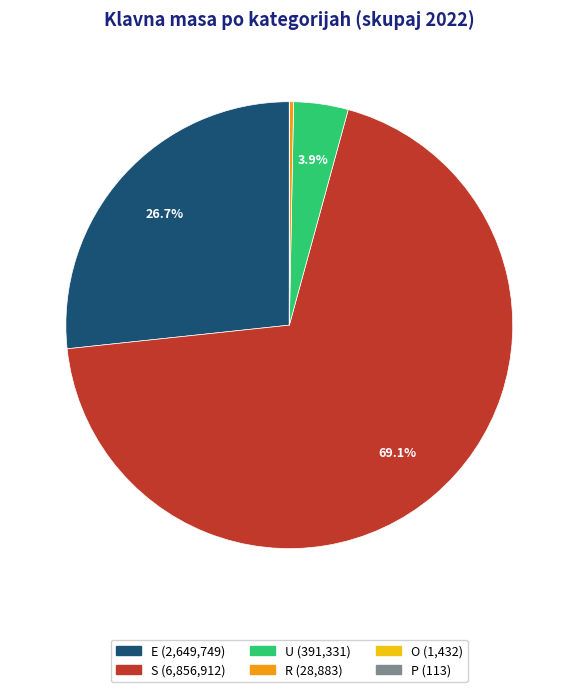

How much of the chart is everything except E?

73.3%